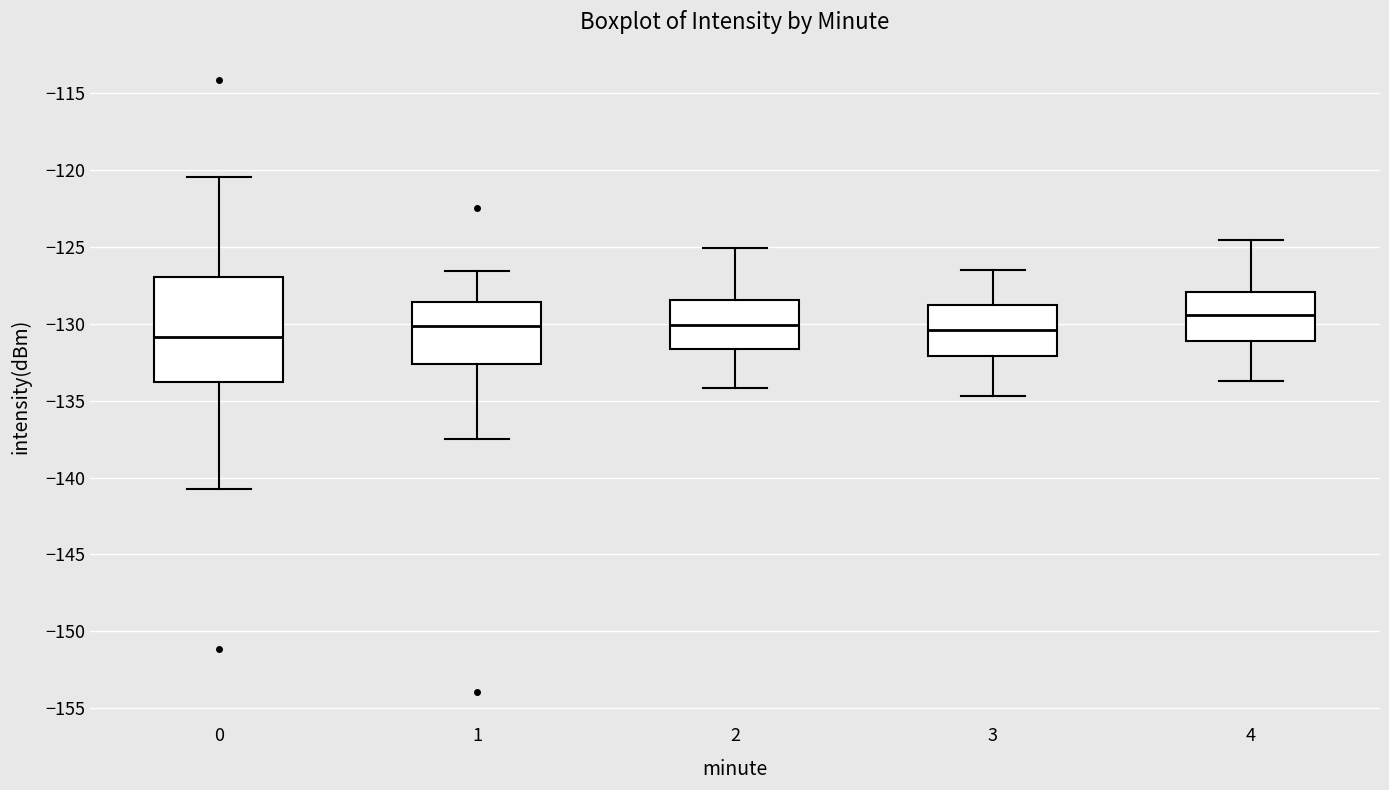

Reading left to right, read every box against the y-axis: the position of its median line, the range the box covers, and the ends of its whiskers. The values are not printed on the chart, so give them approximately, as read against the axis.

0: median -131.0, box -134.0 to -127.0, whiskers -140.5 to -120.5
1: median -130.0, box -132.5 to -128.5, whiskers -137.5 to -126.5
2: median -130.0, box -131.5 to -128.5, whiskers -134.0 to -125.0
3: median -130.5, box -132.0 to -129.0, whiskers -134.5 to -126.5
4: median -129.5, box -131.0 to -128.0, whiskers -133.5 to -124.5